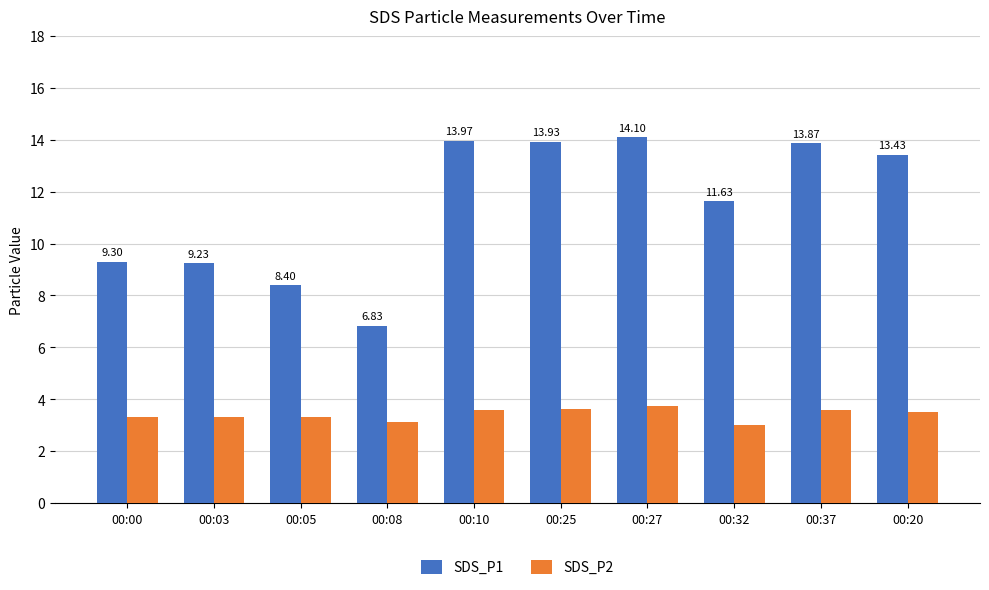

At which category does the chart reach its peak across all series?

00:27